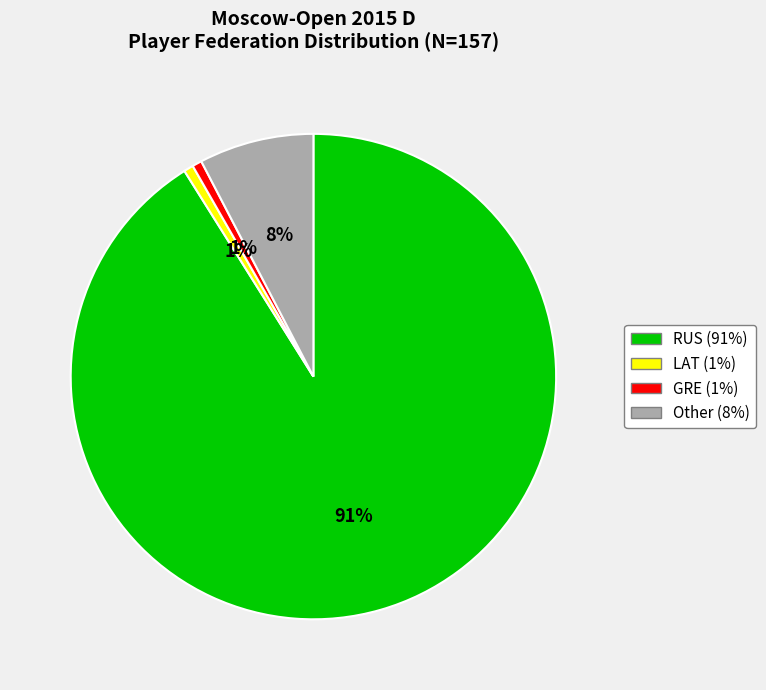

To the nearest percent, what percentage of the pie is Other?

8%